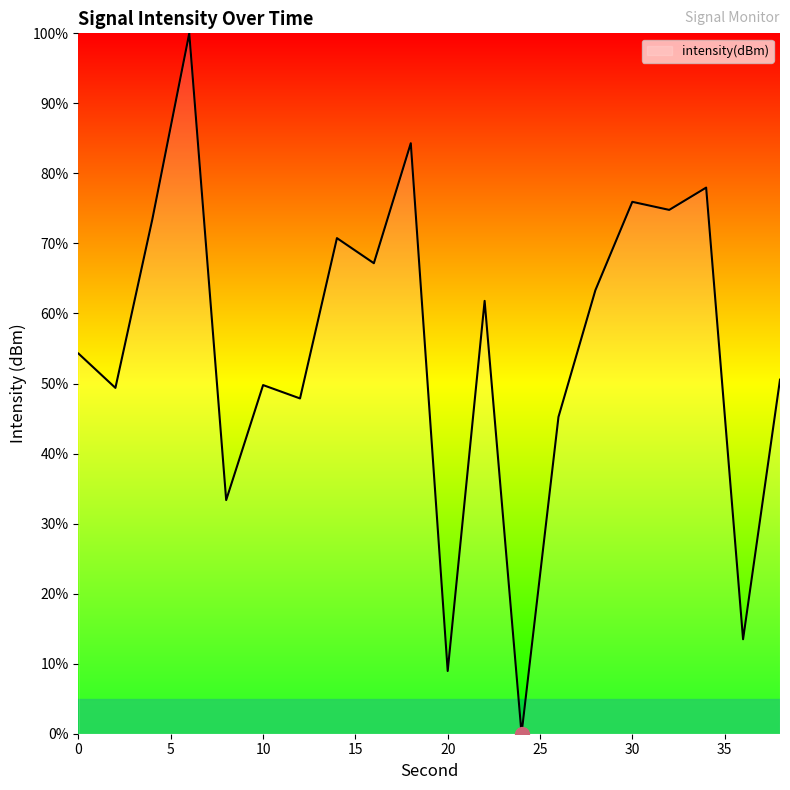

How many interior local peaks (higher than both neighbors) does the data have?

7